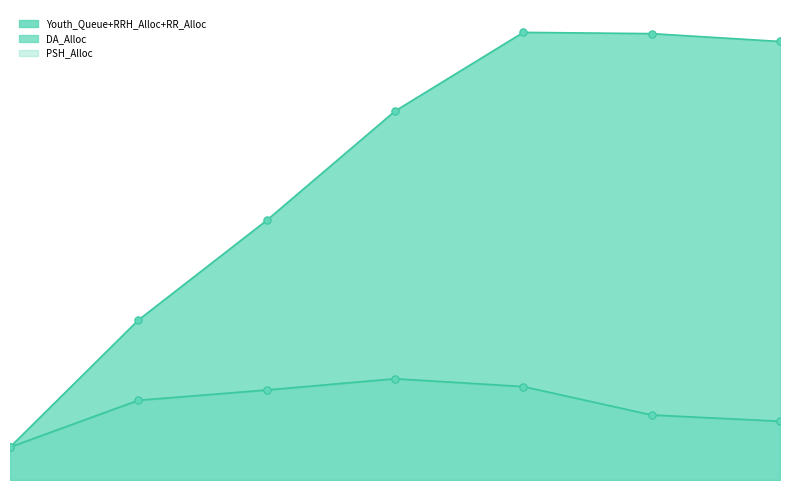

Which series has the largest total across all categories?

DA_Alloc